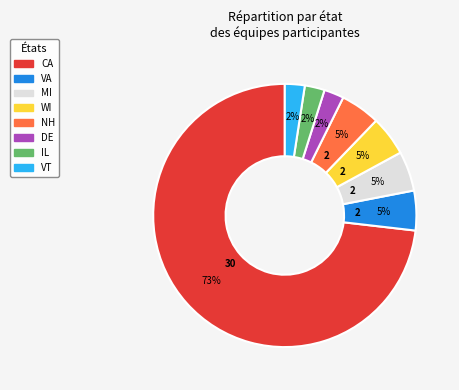

Which slice is the largest?

CA